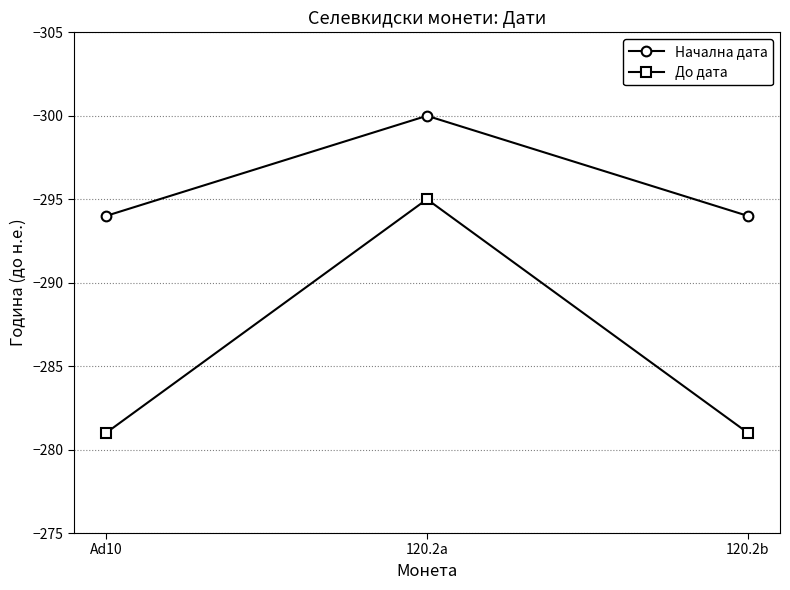

Reading left to right, extract all data points from this chart.

Начална дата: -294	-300	-294
До дата: -281	-295	-281